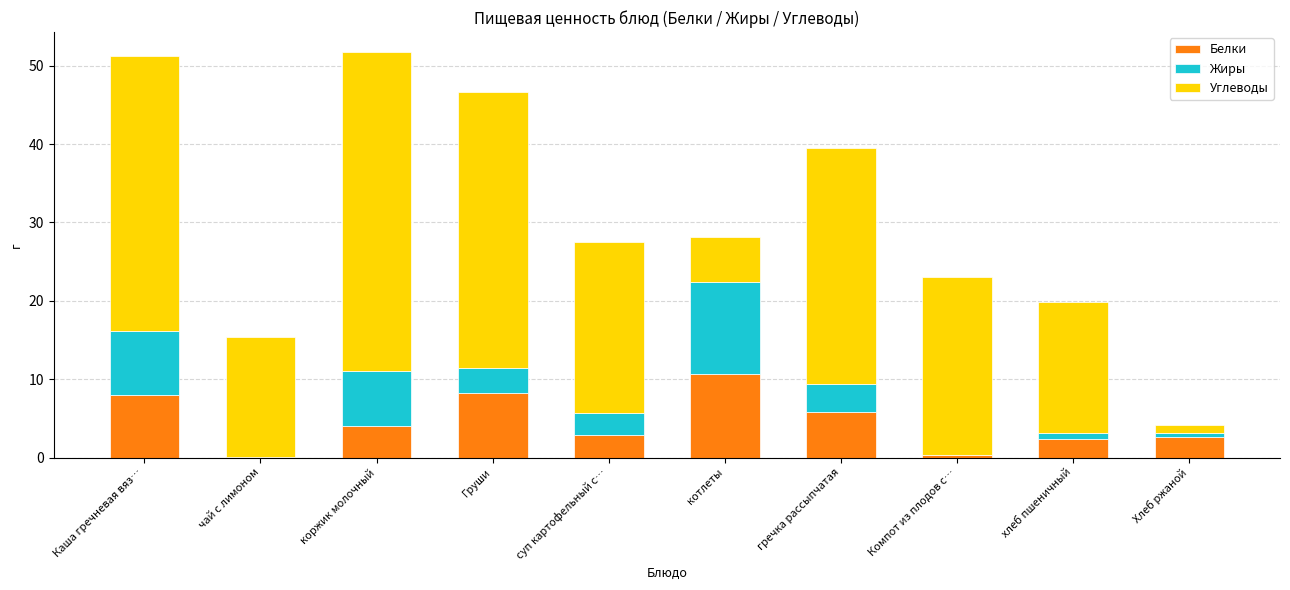

What is the highest value of the Белки series?

10.7